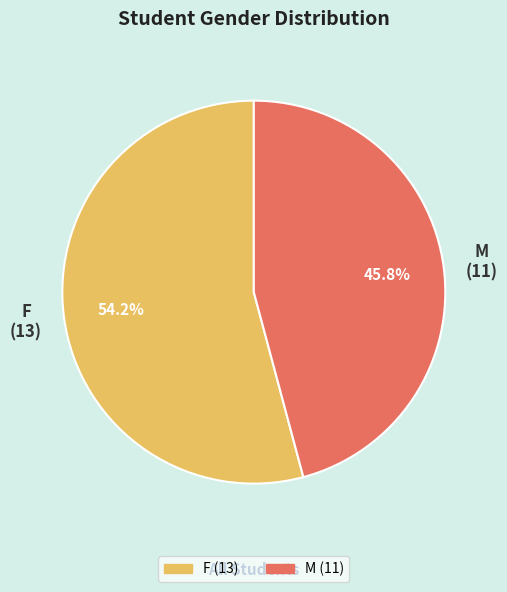

Which has a higher value, F or M?

F